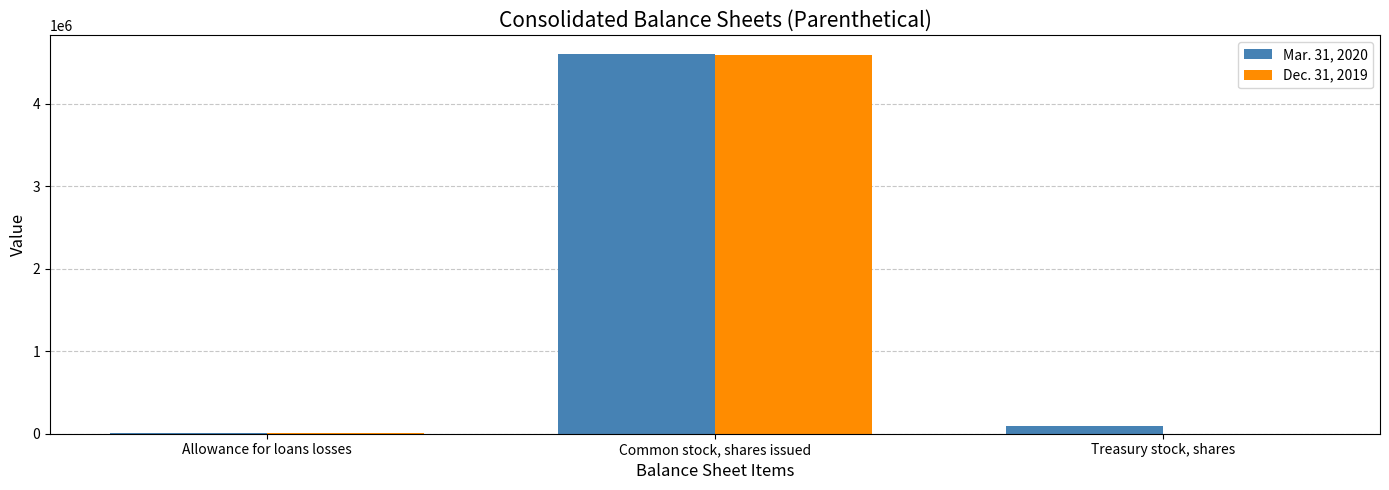

Is it true that Dec. 31, 2019 equals 0 at Treasury stock, shares?

True